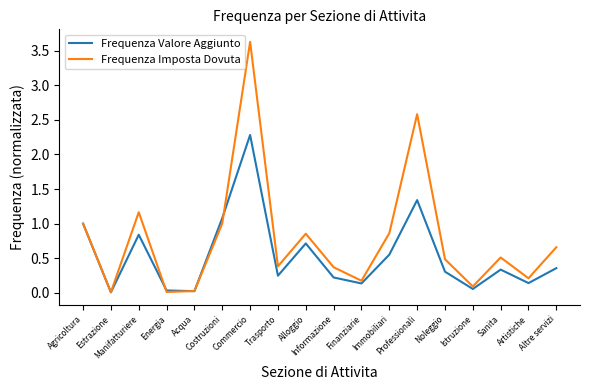

In Frequenza Imposta Dovuta, how many points are higher than both neighbors (excluding endpoints)?

5